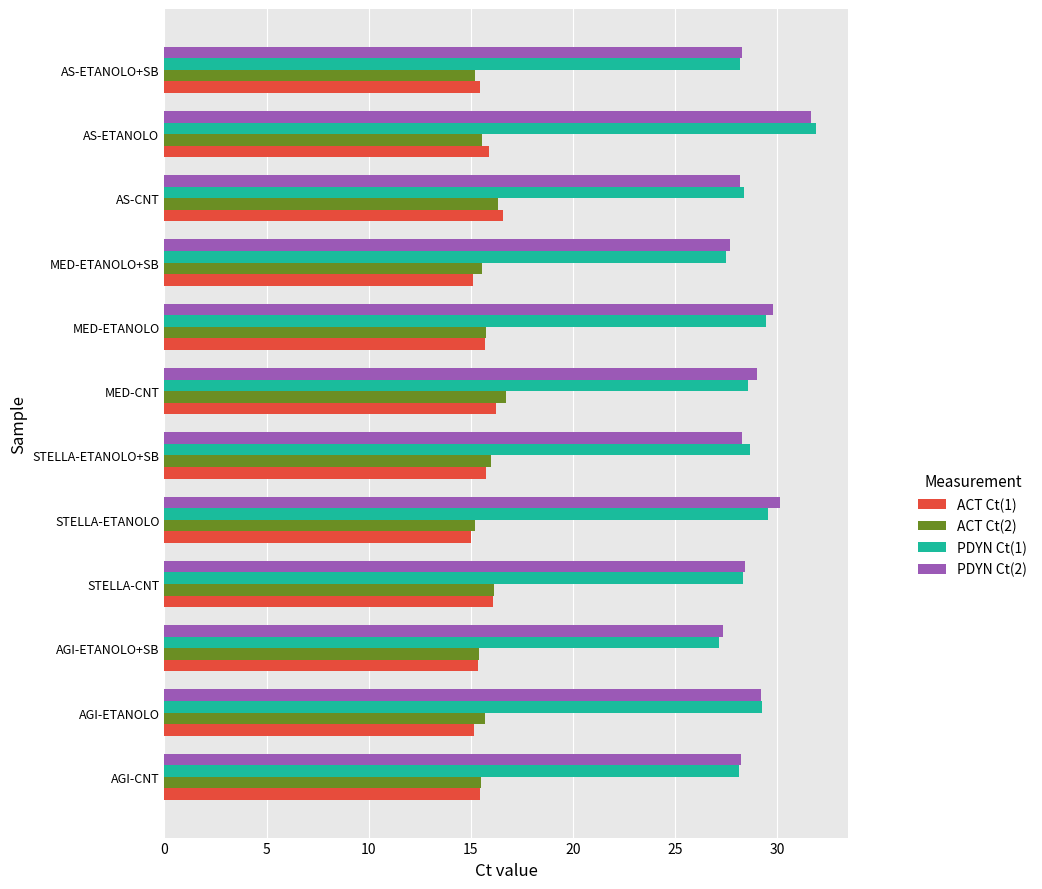

Which series has the widest spread of values?

PDYN Ct(1)